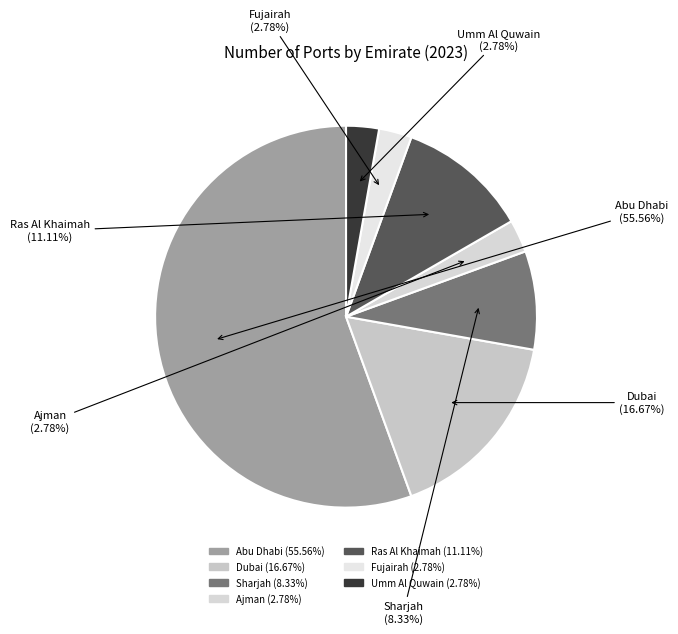

To the nearest percent, what is the difference between the largest and smallest slice percentages?

53%